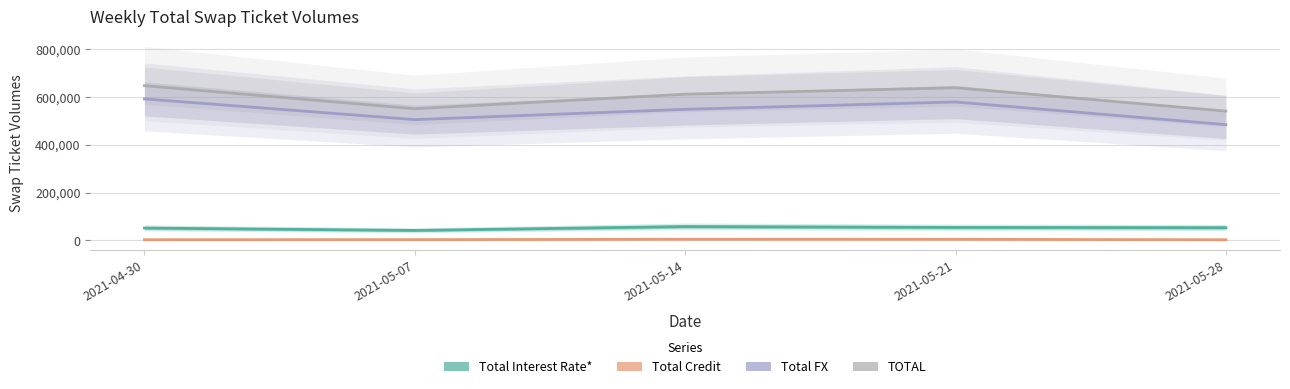

True or false: Total FX and Total Interest Rate* cross at least once.

False